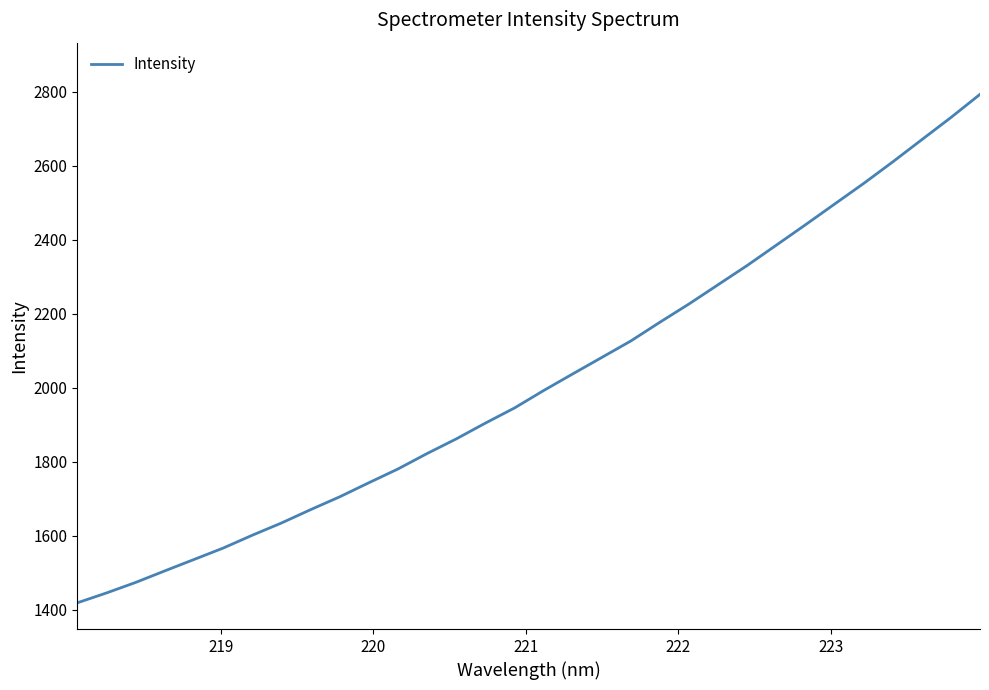

Reading right to left, what are all the values shown in this chart?

2793.3	2730.7	2670.9	2610.8	2552.5	2496.7	2440.8	2385.8	2330.9	2279.0	2226.9	2177.5	2126.8	2082.1	2037.5	1992.6	1945.5	1904.6	1861.9	1822.4	1780.7	1743.4	1705.4	1670.7	1634.6	1601.6	1566.8	1536.0	1505.2	1474.1	1445.6	1419.0